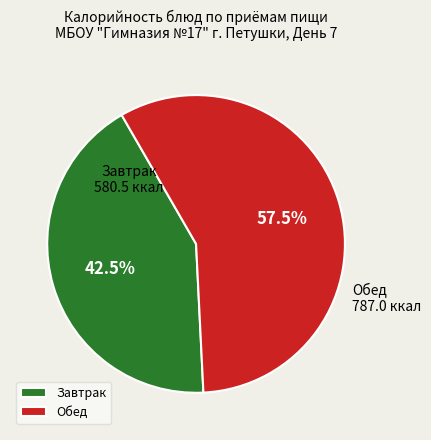

What is the ratio of the value at Завтрак to the value at Обед?

0.7